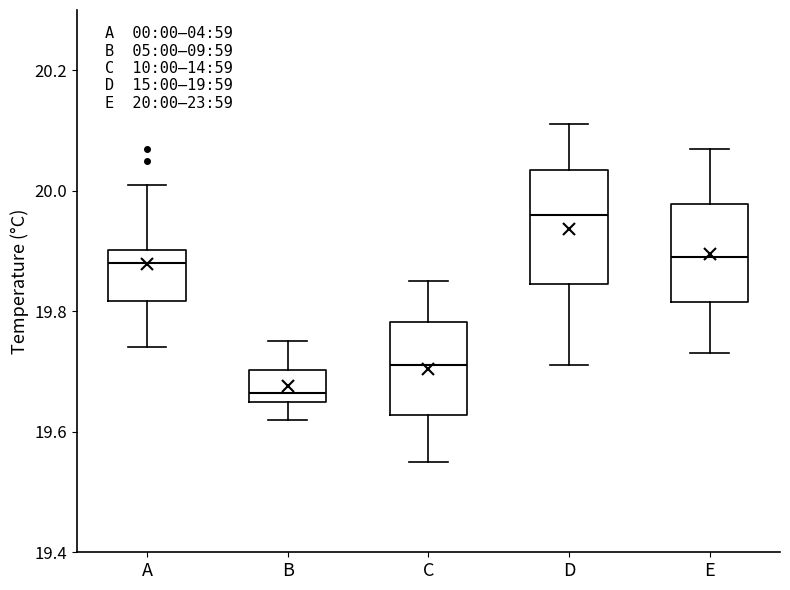

Which box's median line is the lowest?

B